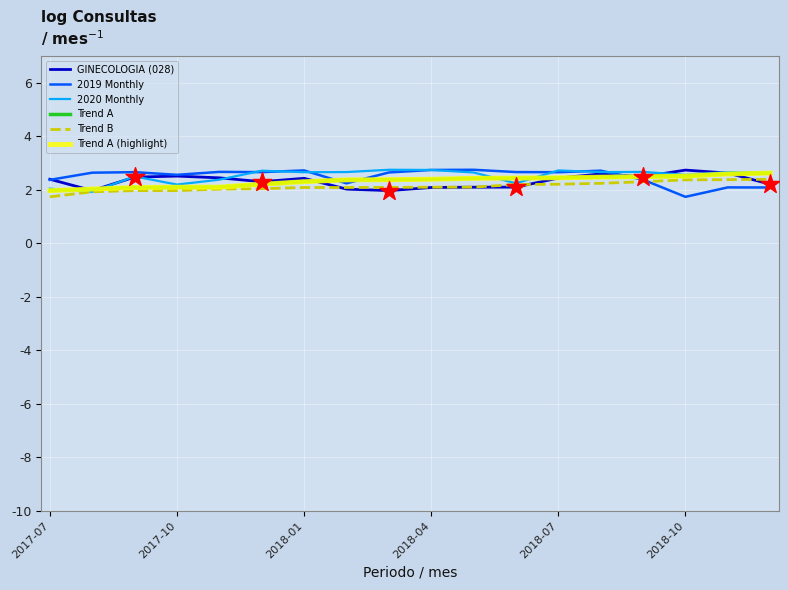

At how many categories does at least one series exceed 2?

18